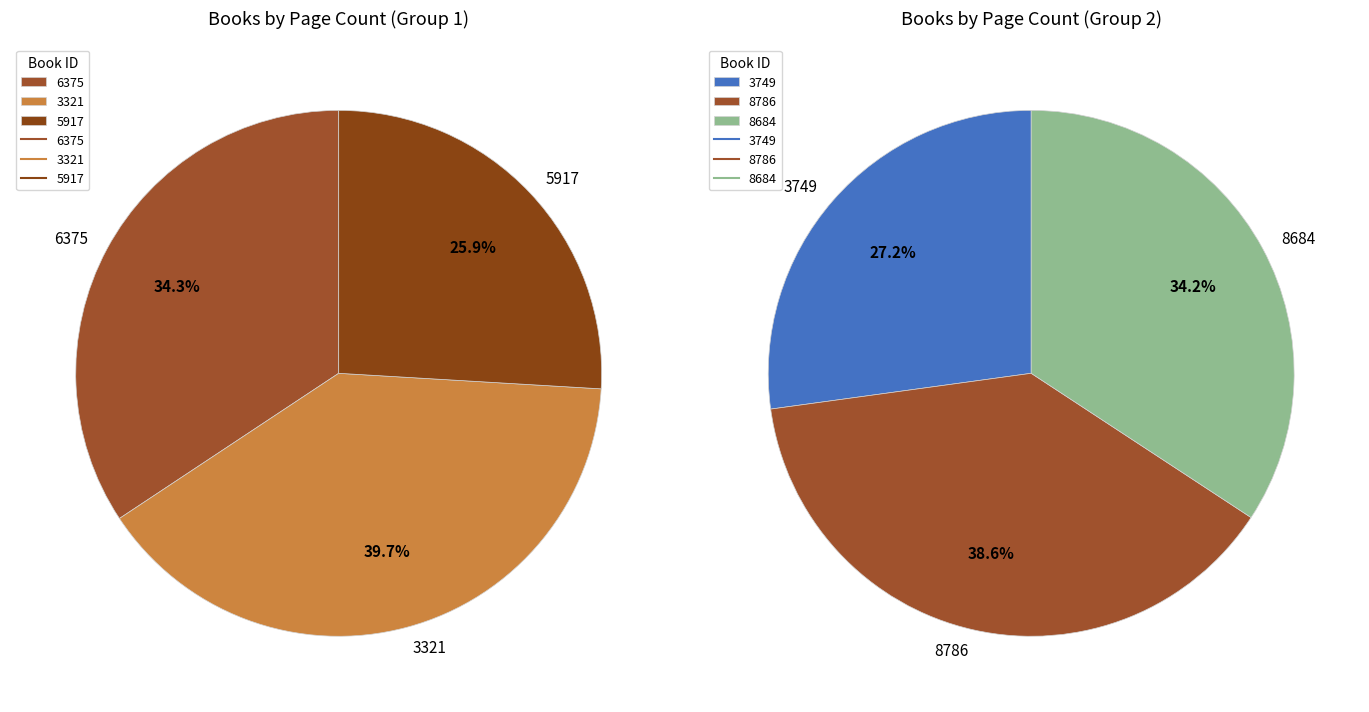

How many slices are in this pie chart?

6